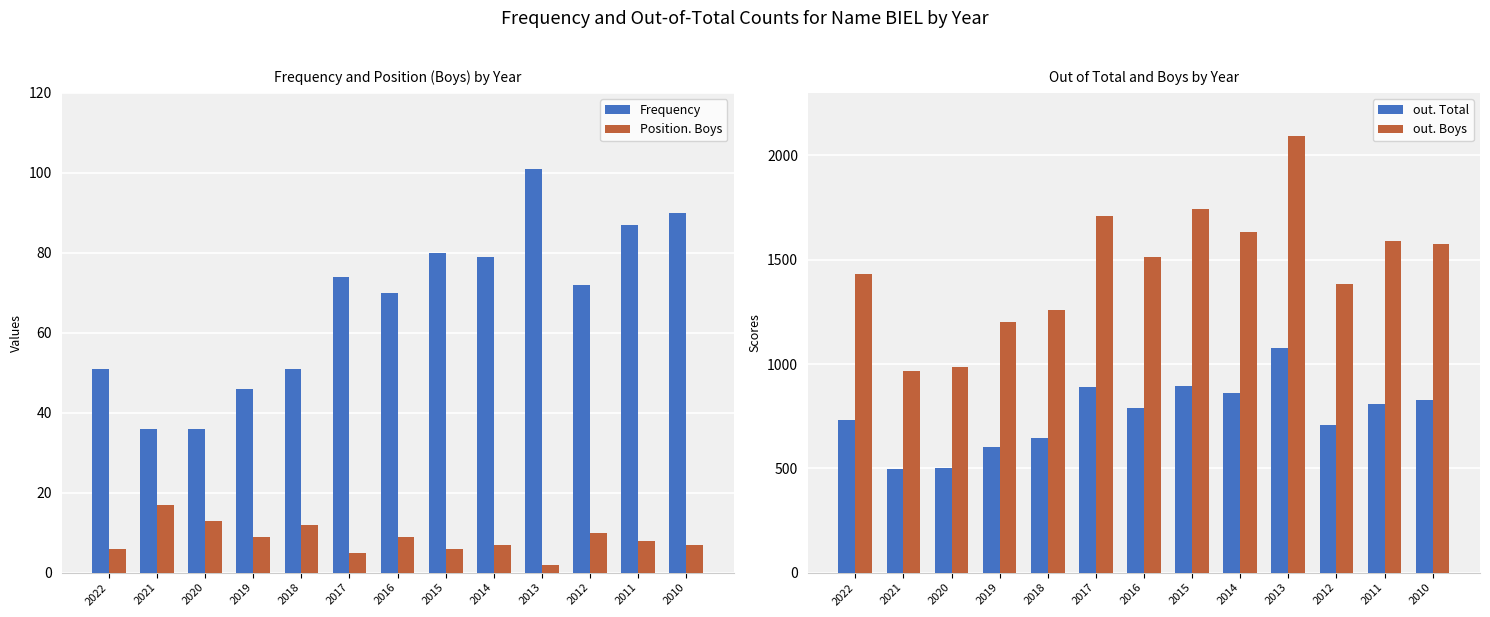

Which series has the largest range (max minus min)?

out. Boys